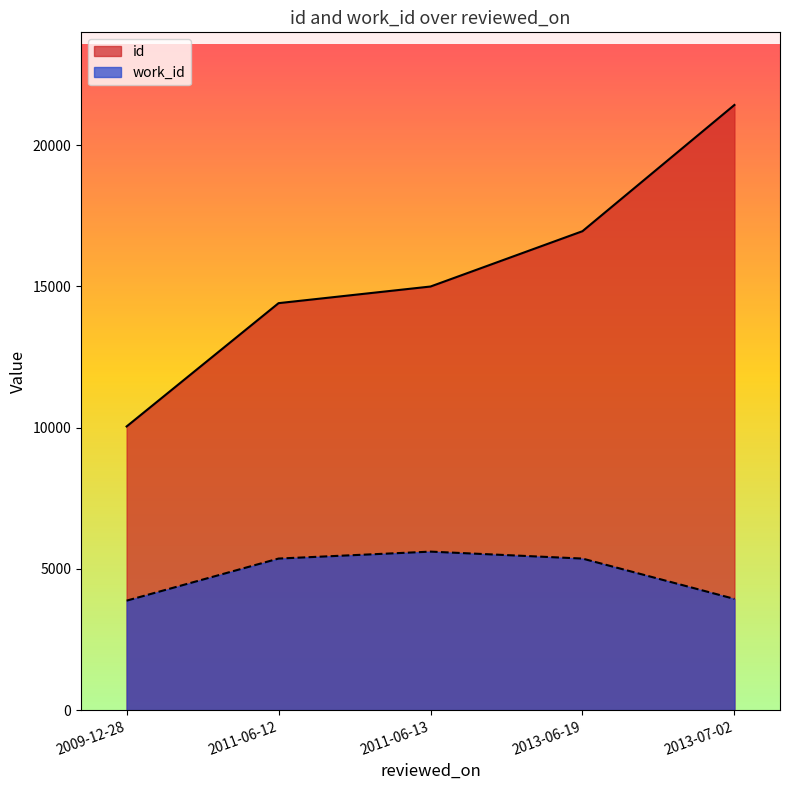

At which label does work_id first exceed 5366?

2011-06-13